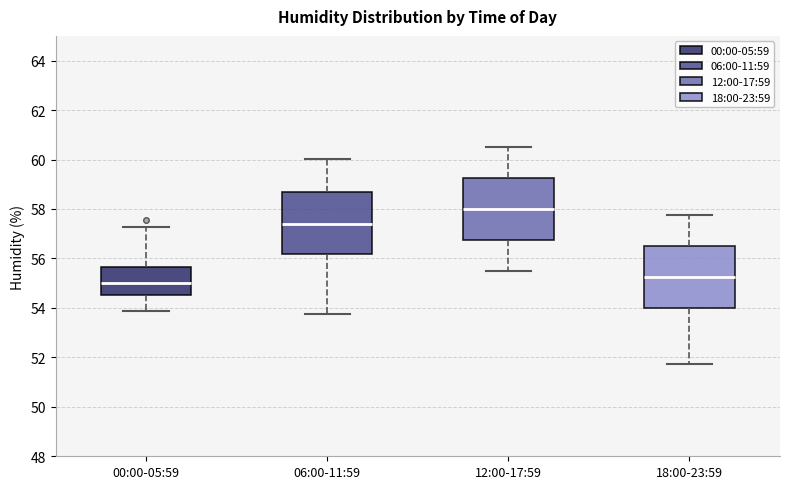

Reading left to right, read every box against the y-axis: the position of its median line, the range the box covers, and the ends of its whiskers. The values are not printed on the chart, so give them approximately, as read against the axis.

00:00-05:59: median 55.0, box 54.6 to 55.6, whiskers 53.8 to 57.2
06:00-11:59: median 57.4, box 56.2 to 58.6, whiskers 53.8 to 60.0
12:00-17:59: median 58.0, box 56.8 to 59.2, whiskers 55.6 to 60.6
18:00-23:59: median 55.2, box 54.0 to 56.6, whiskers 51.8 to 57.8